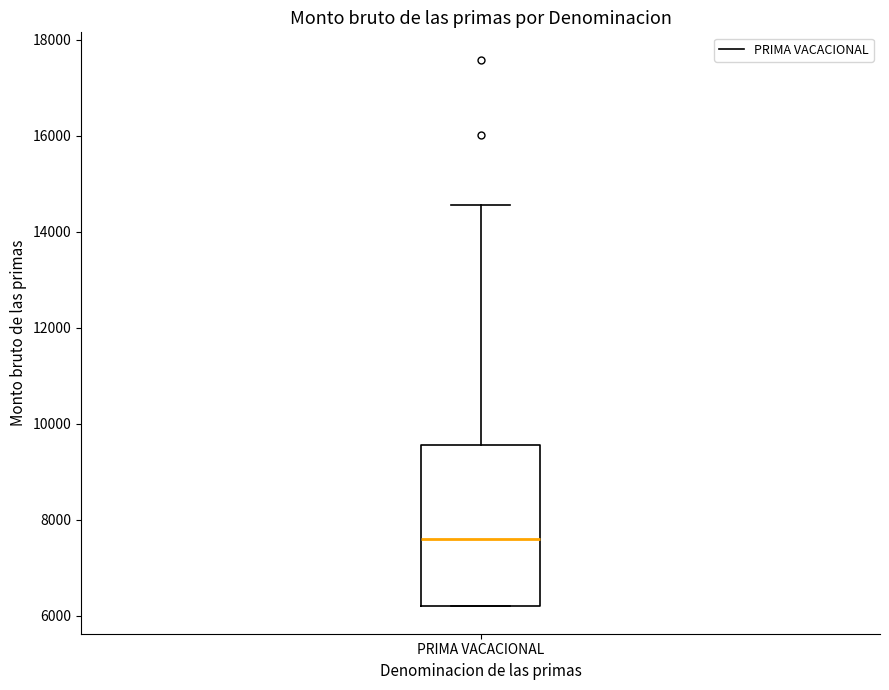

Read this box plot against the y-axis: the position of the median line, the range covered by the box, and the ends of both whiskers. The values are not printed on the chart, so give them approximately, as read against the axis.

median 7600, box 6200 to 9600, whiskers 6200 to 14600